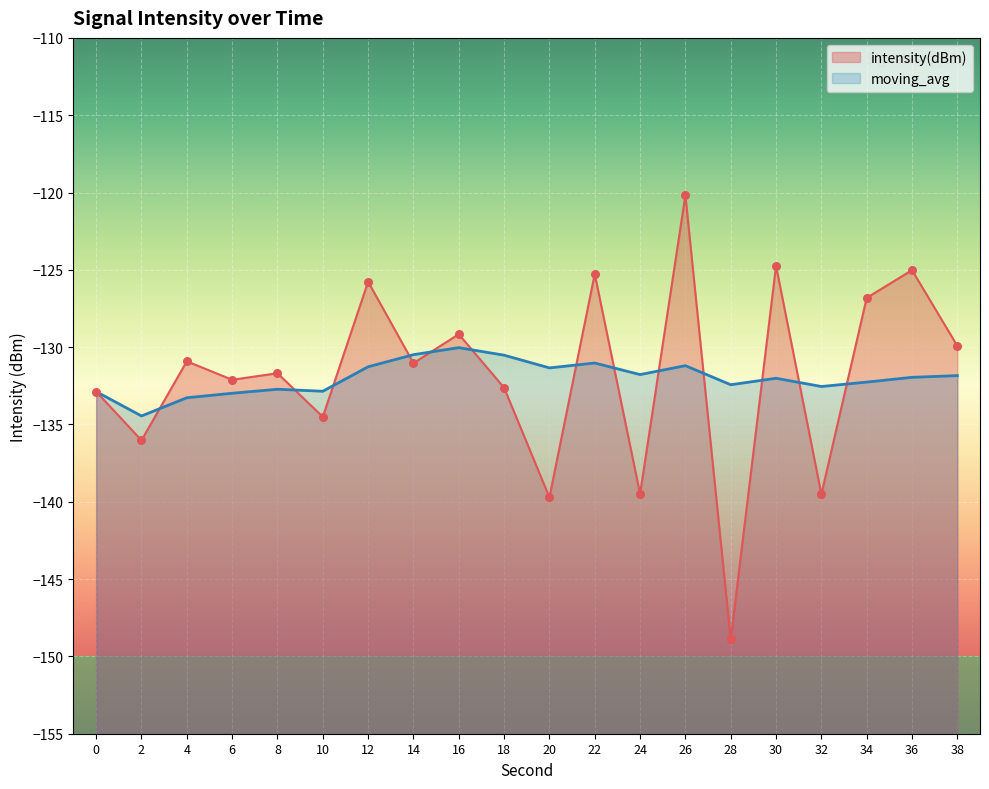

Which series has the largest total across all categories?

intensity(dBm)